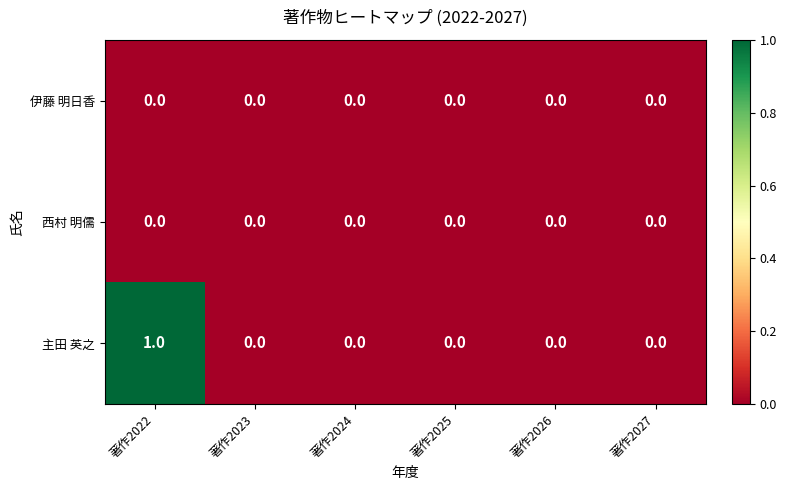

At which category is the sum across all series the highest?

著作2022